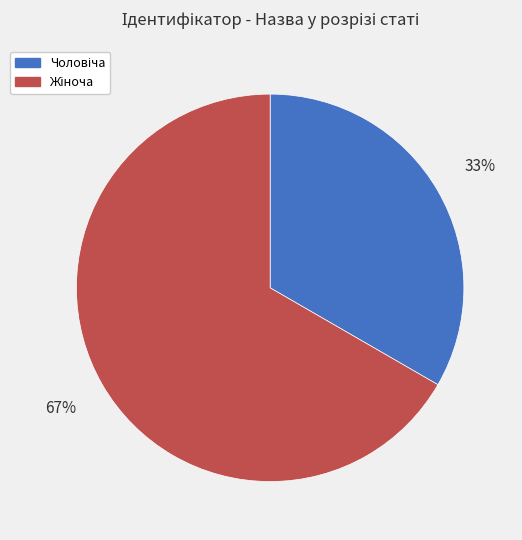

Does any single category account for the majority?

Yes